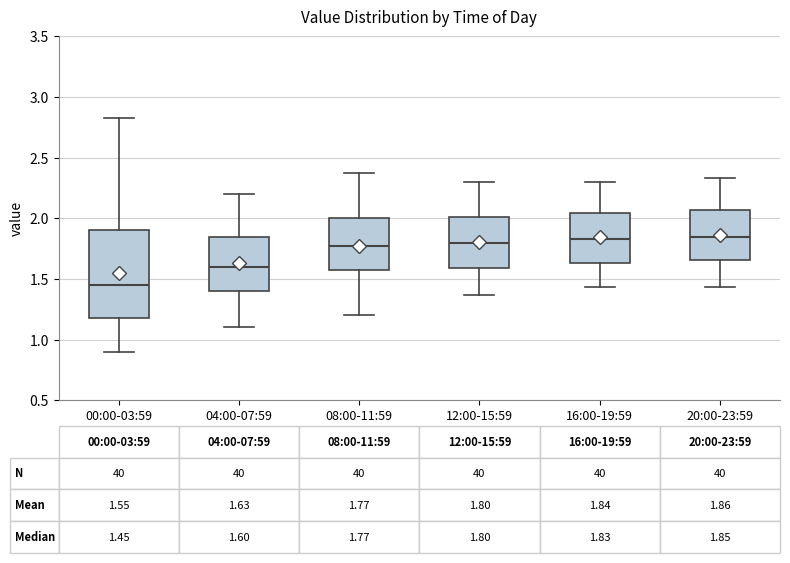

Which box's median line is the lowest?

00:00-03:59